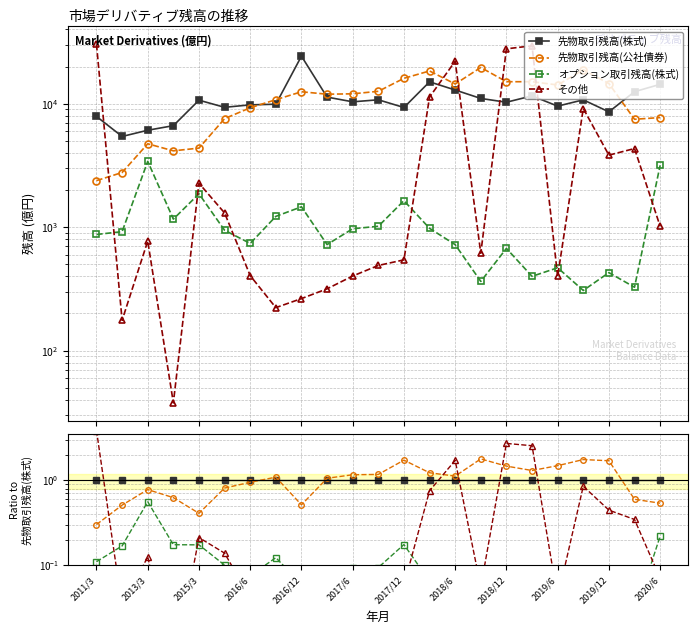

Is the value of 先物取引残高(株式) at 2020/6 greater than the value of その他 at 19?

Yes